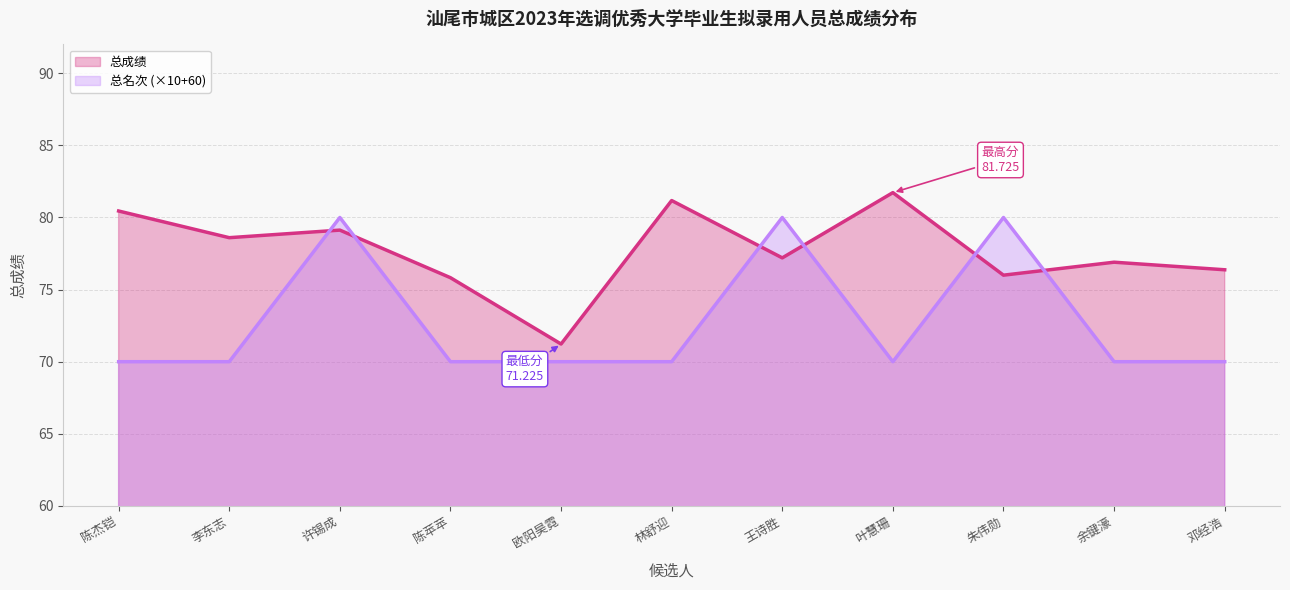

How many interior local valleys does the 总名次 series have?

1